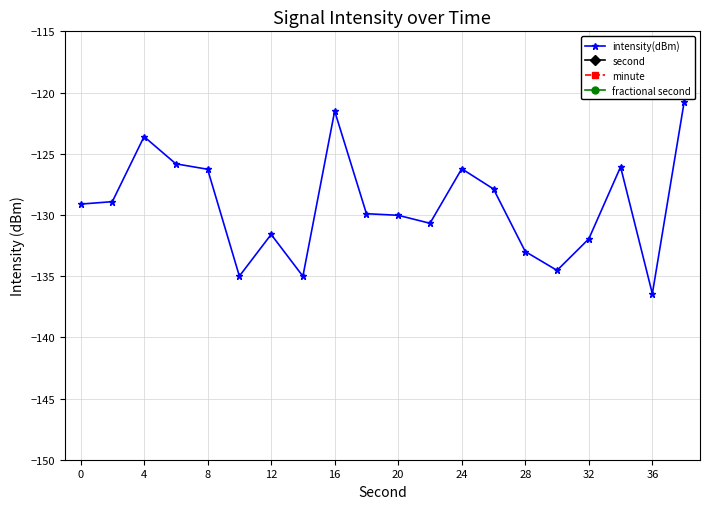

How many data points in intensity(dBm) are less than -129?

11